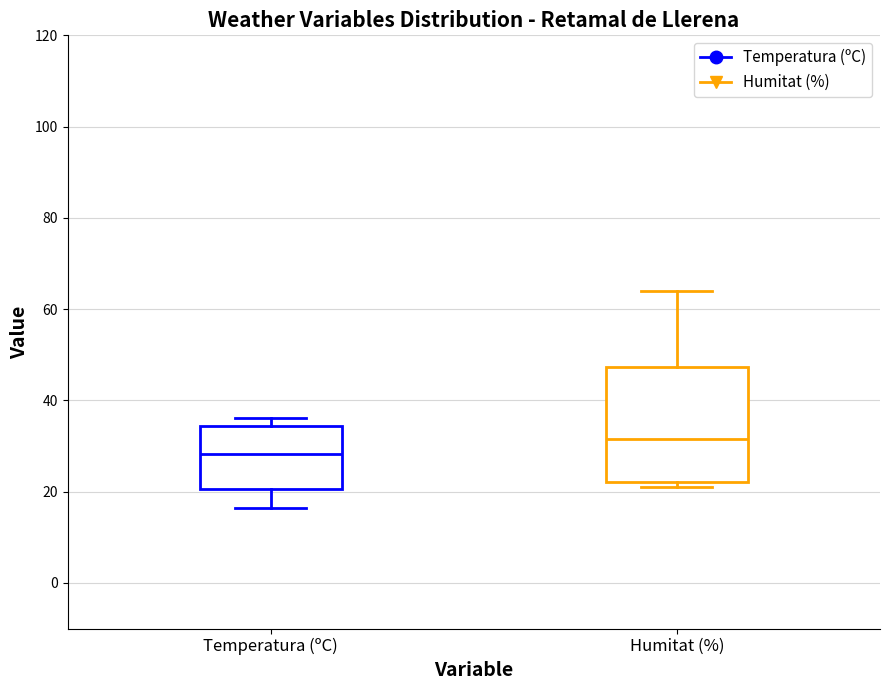

Reading left to right, read every box against the y-axis: the position of its median line, the range the box covers, and the ends of its whiskers. The values are not printed on the chart, so give them approximately, as read against the axis.

Temperatura (ºC): median 28, box 20 to 34, whiskers 16 to 36
Humitat (%): median 32, box 22 to 48, whiskers 22 (just below the box's lower edge) to 64